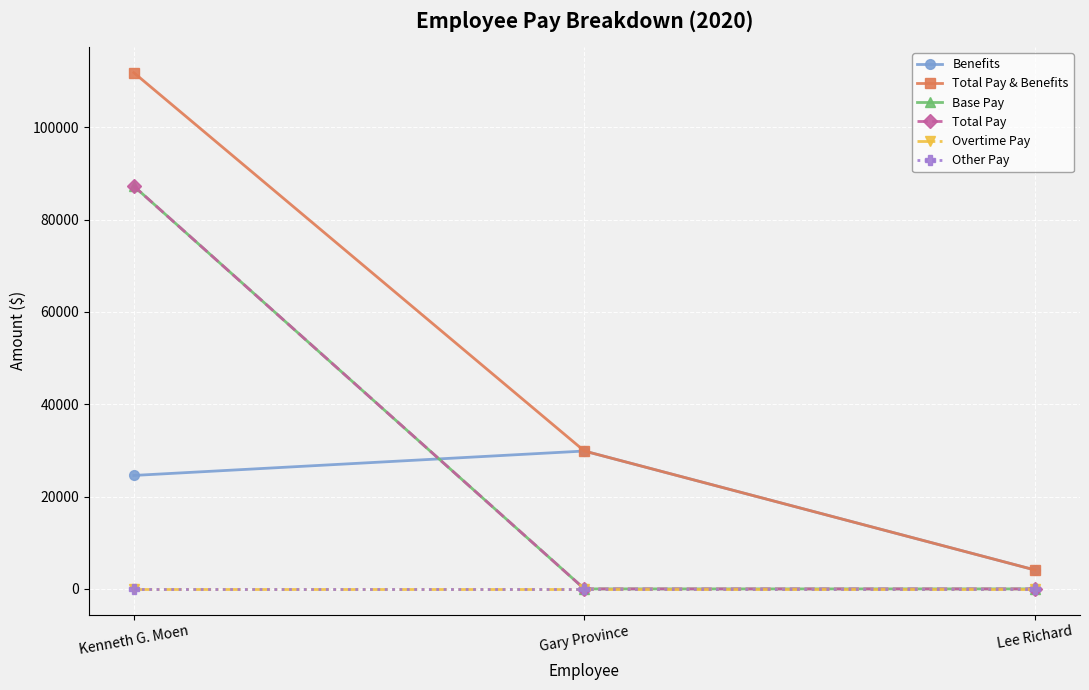

What is the total value across all series at Lee Richard?

8192.5